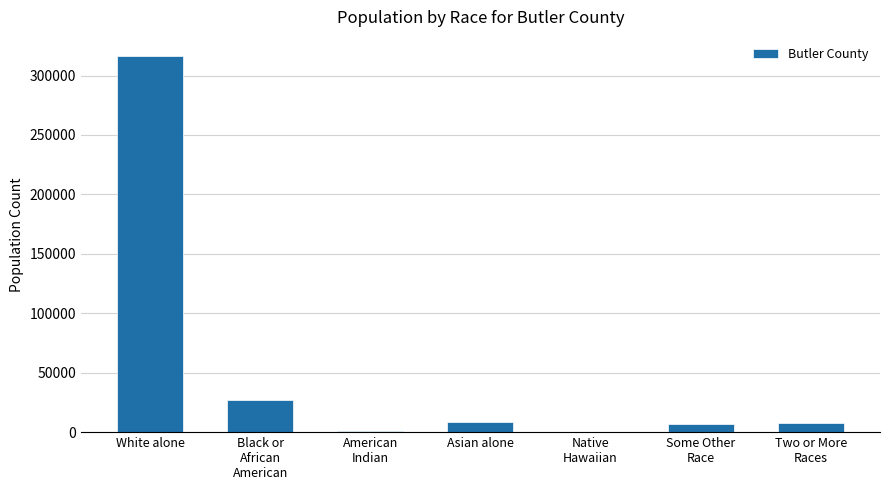

At which category does the chart reach its peak across all series?

White alone